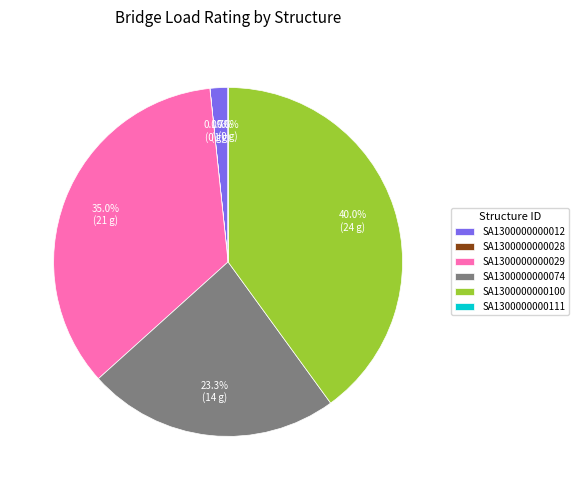

To the nearest percent, what is the average slice percentage?

17%